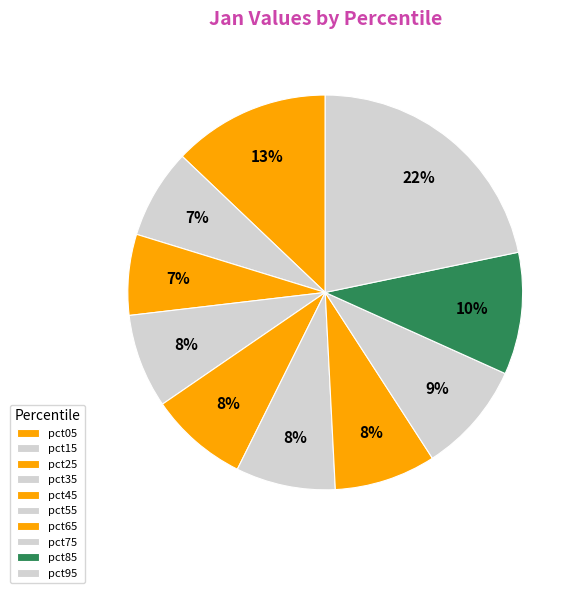

Count the number of slices in the pie.

10